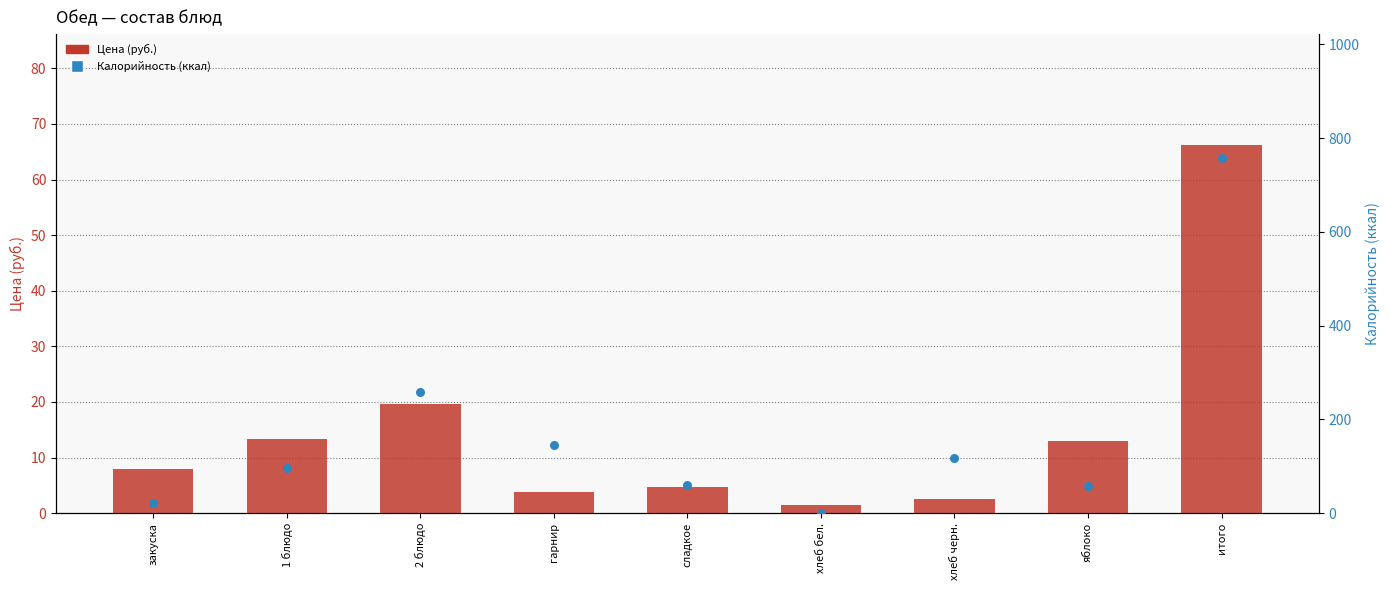

Which series reaches the minimum Y coordinate?

Калорийность (ккал)